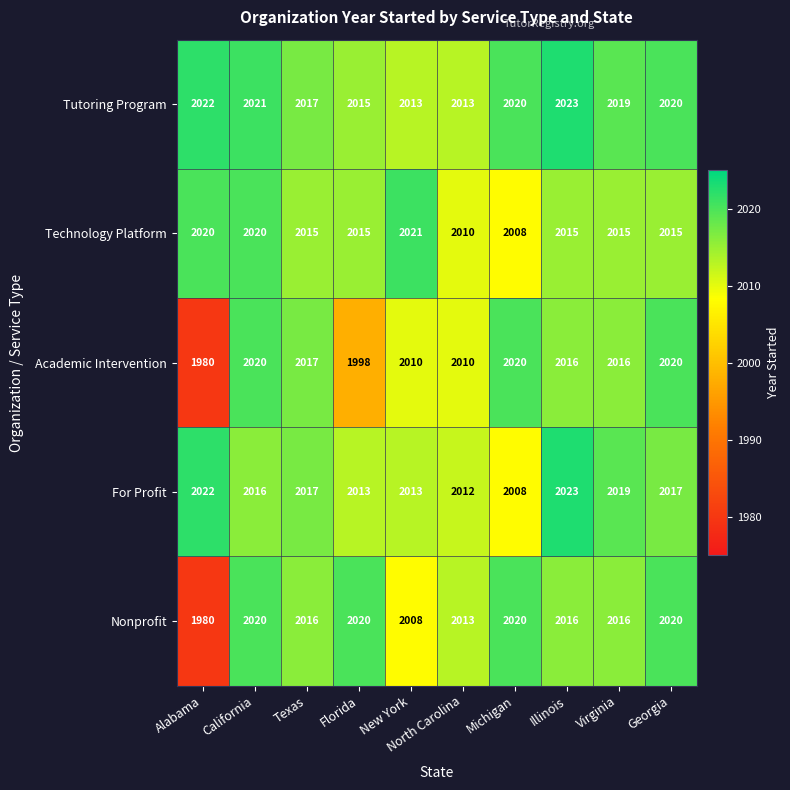

What is the difference between the For Profit values at Alabama and Virginia?

3